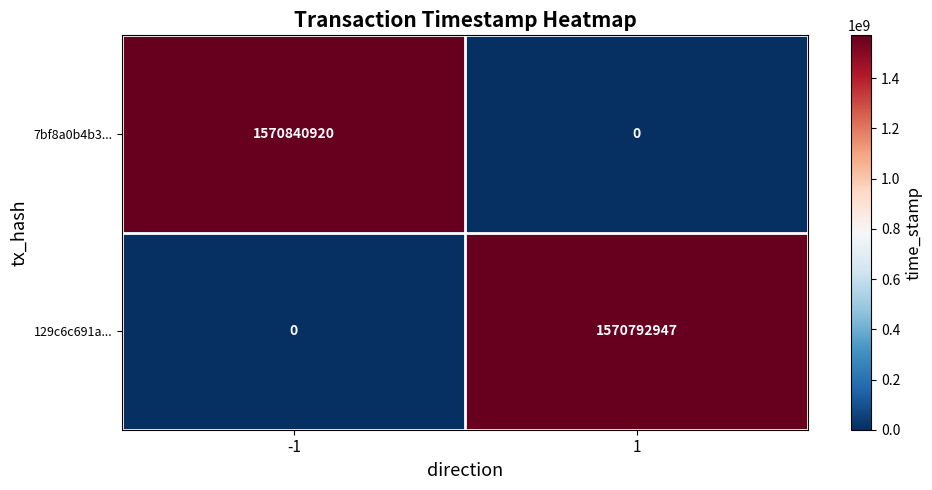

Reading right to left, extract all data points from this chart.

7bf8a0b4b3...: 0	1570840920
129c6c691a...: 1570792947	0